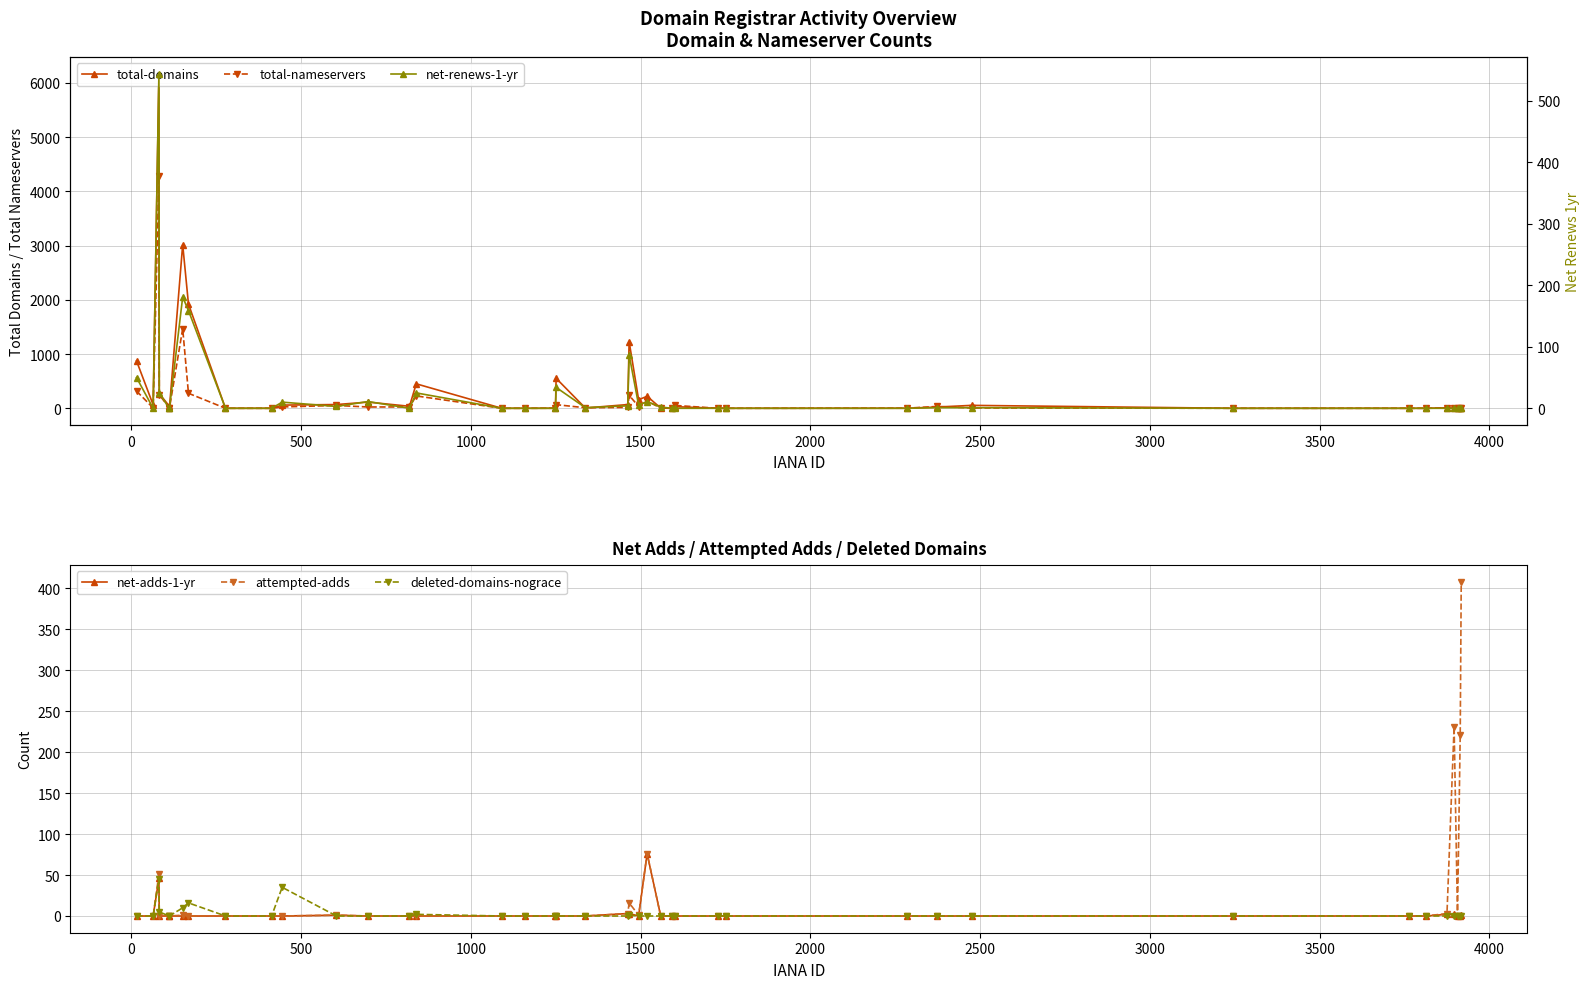

True or false: deleted-domains-nograce has more than 2 interior local peaks.

True